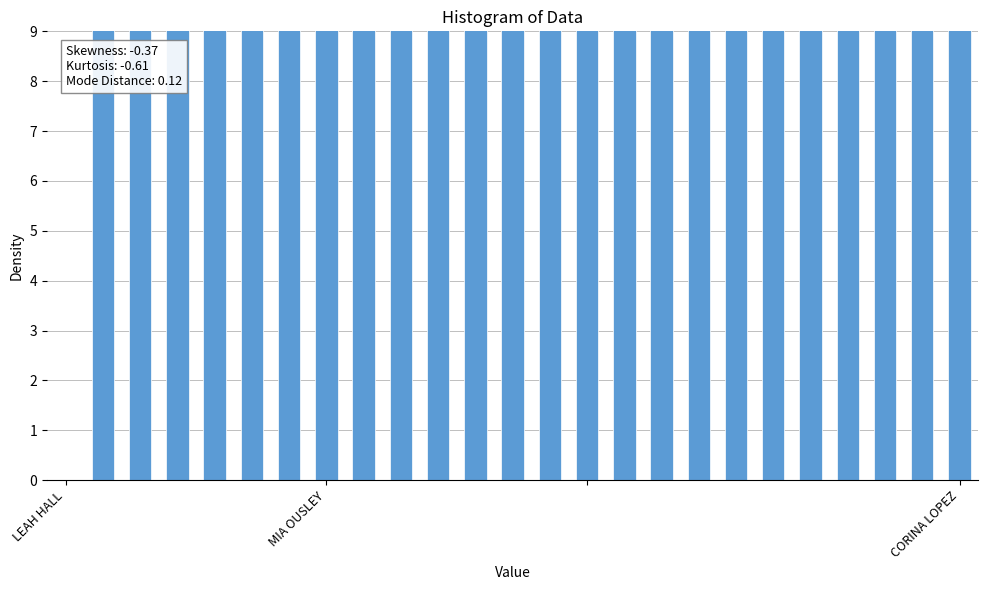

Reading left to right, what are all the values shown in this chart?

0.0	13.2	11.2	11.7	13.4	13.6	10.7	13.6	9.5	12.7	12.6	9.7	13.0	13.4	12.1	12.5	12.6	11.4	11.8	11.4	11.2	11.7	10.6	13.8	11.5